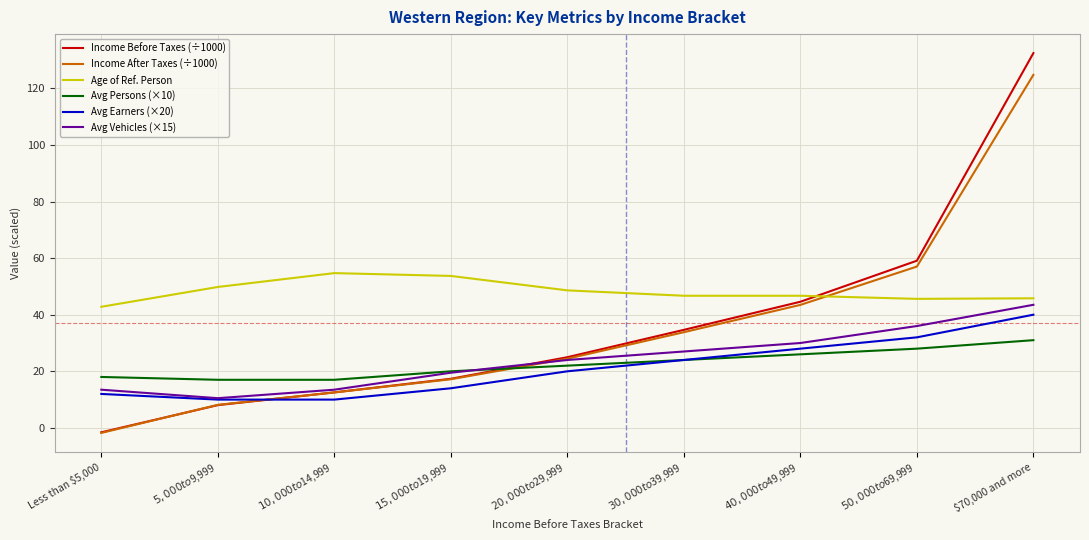

What is the average value of the Avg Earners (×20) series?

21.1